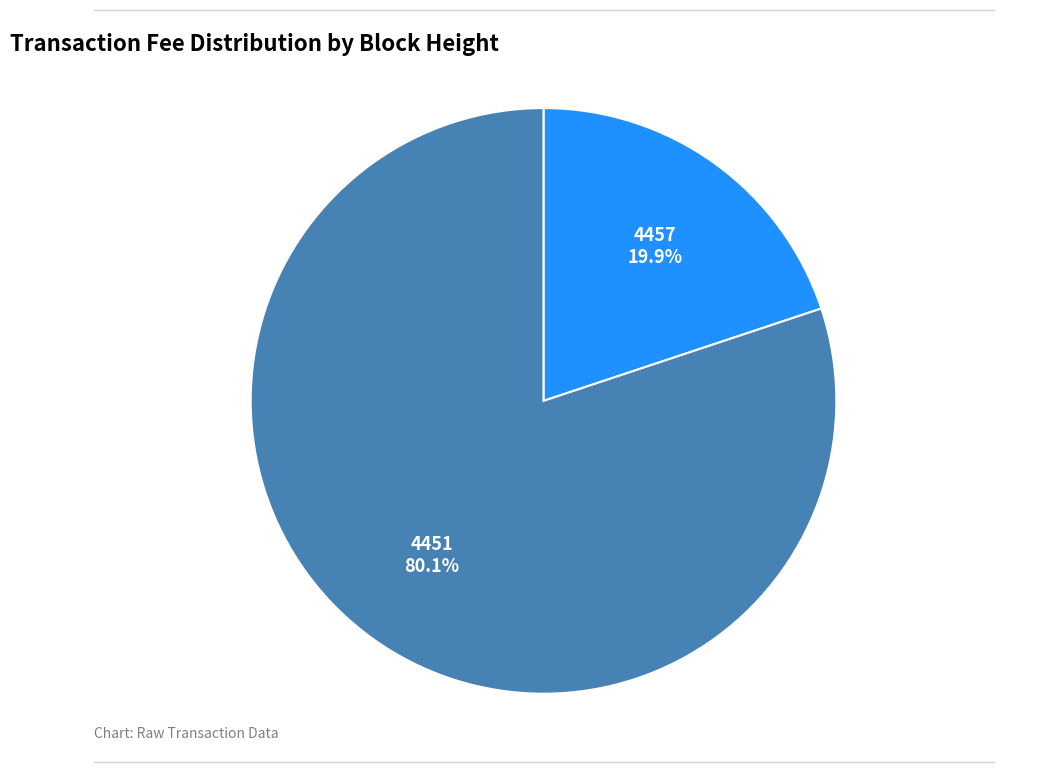

Count the number of slices in the pie.

2